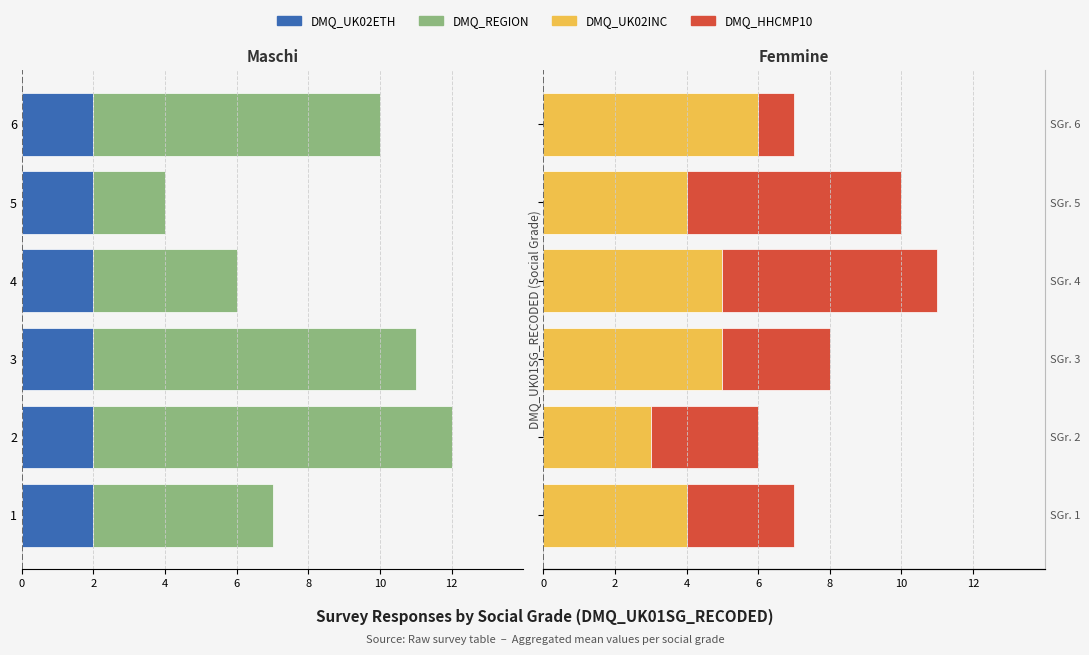

How many bars are there in each group?

4